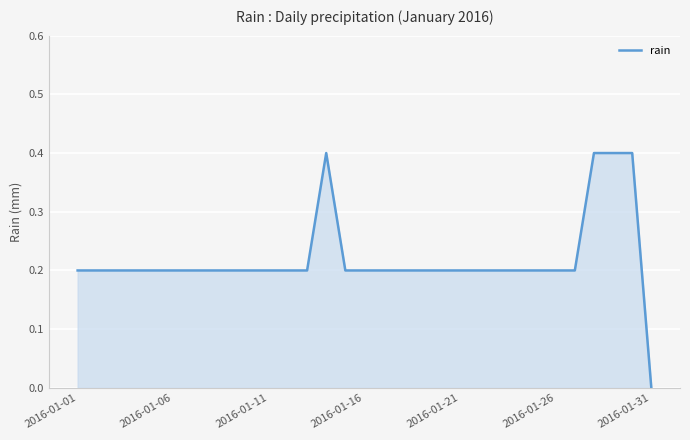

What is the difference between the maximum and minimum values?

0.4